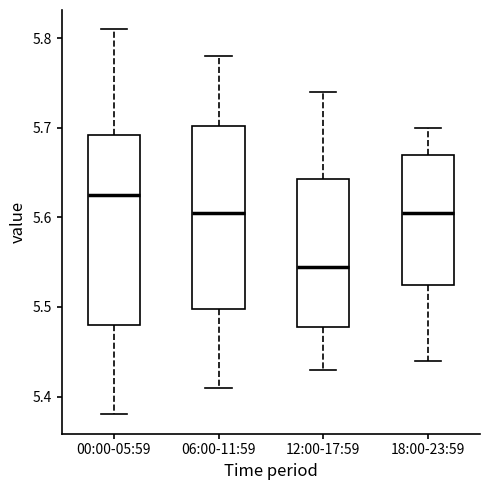

Where is the upper edge of the box for 00:00-05:59 on the y-axis? The values are not printed on the chart, so give them approximately, as read against the axis.

5.69